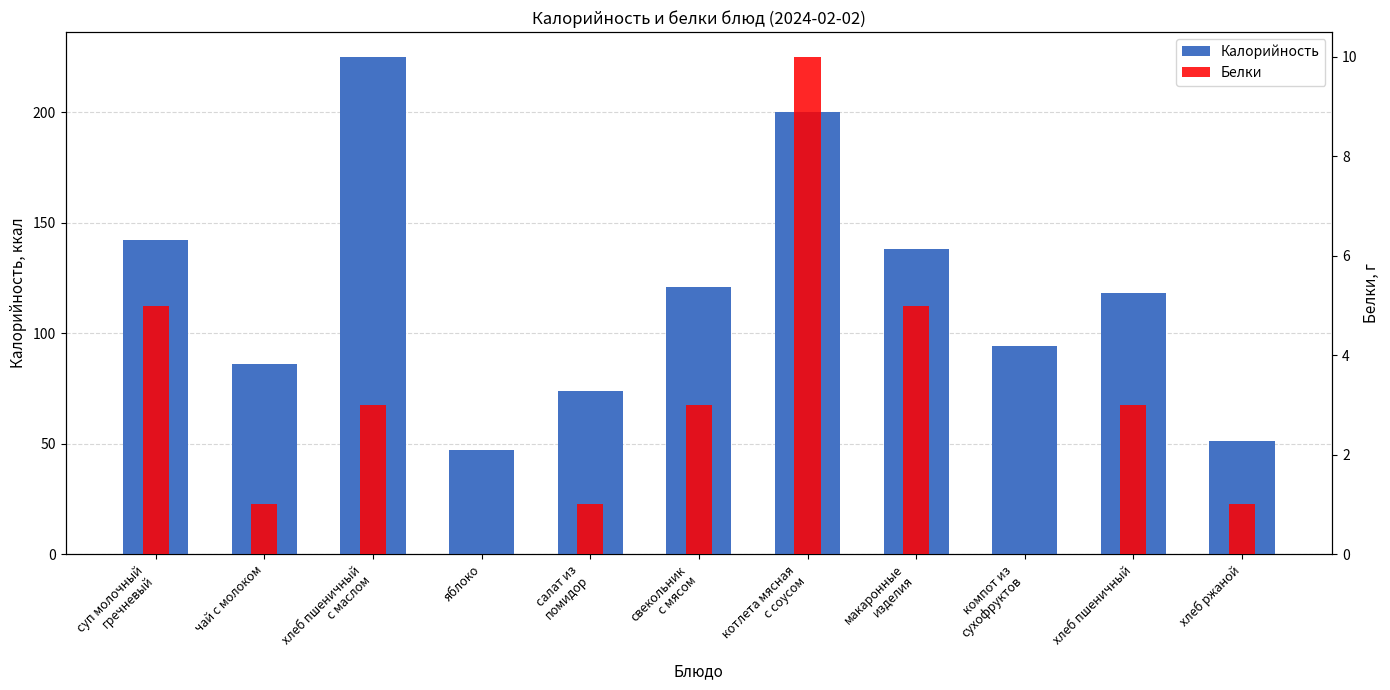

How many groups of bars are there?

11